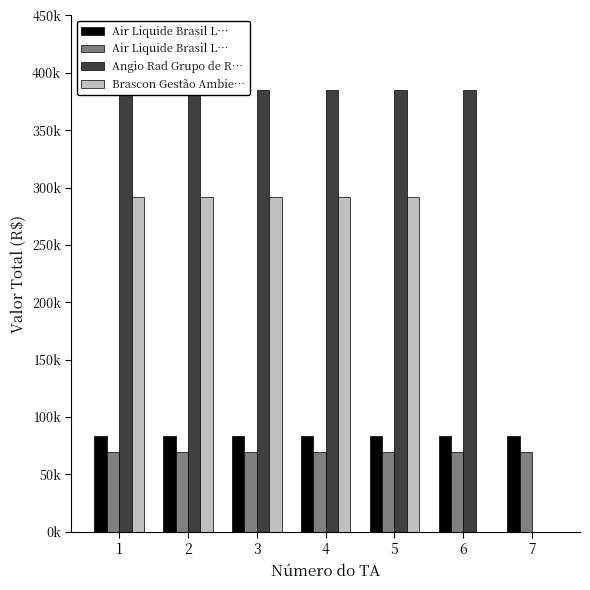

Where is Brascon Gestão Ambiental Ltda nearest to the value 146059?

6